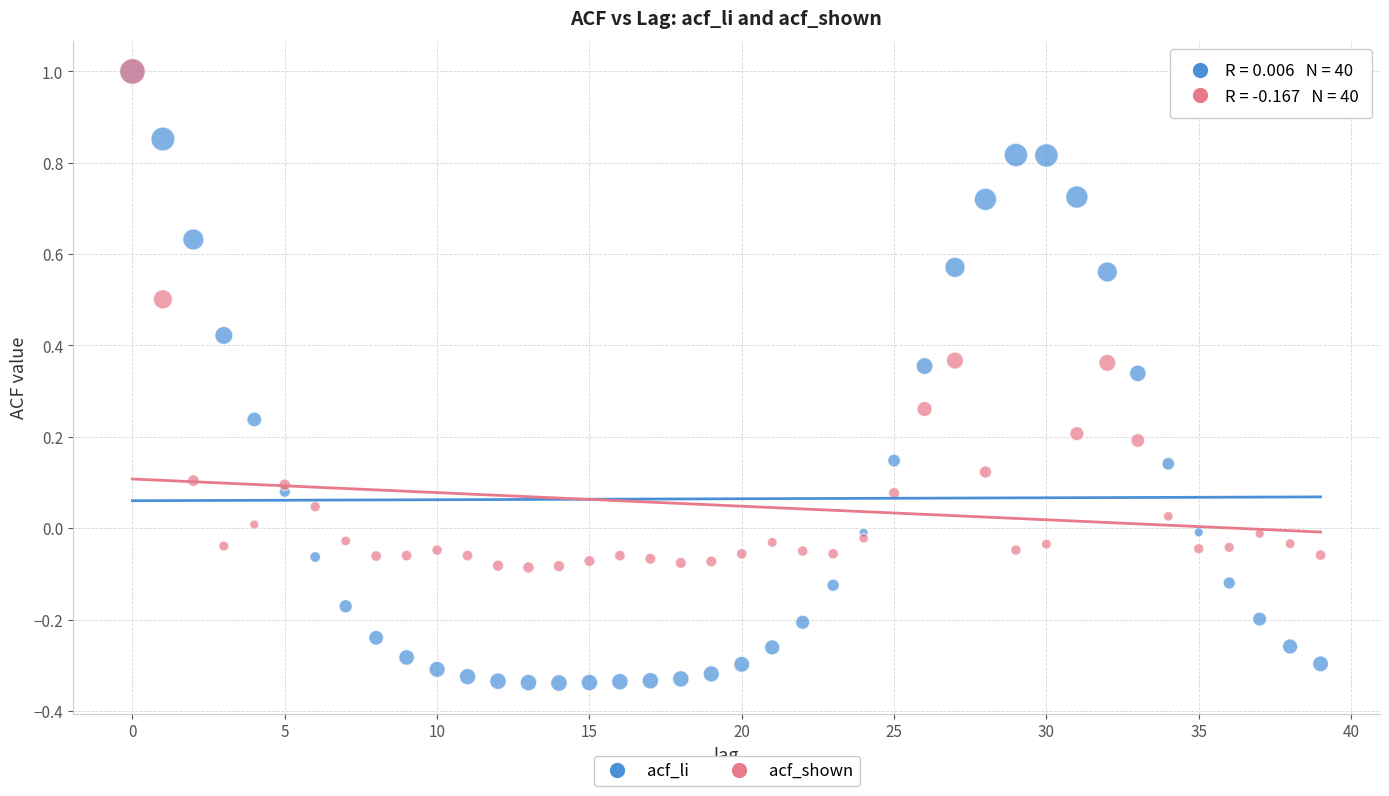

Which series contains the lowest Y value?

acf_li